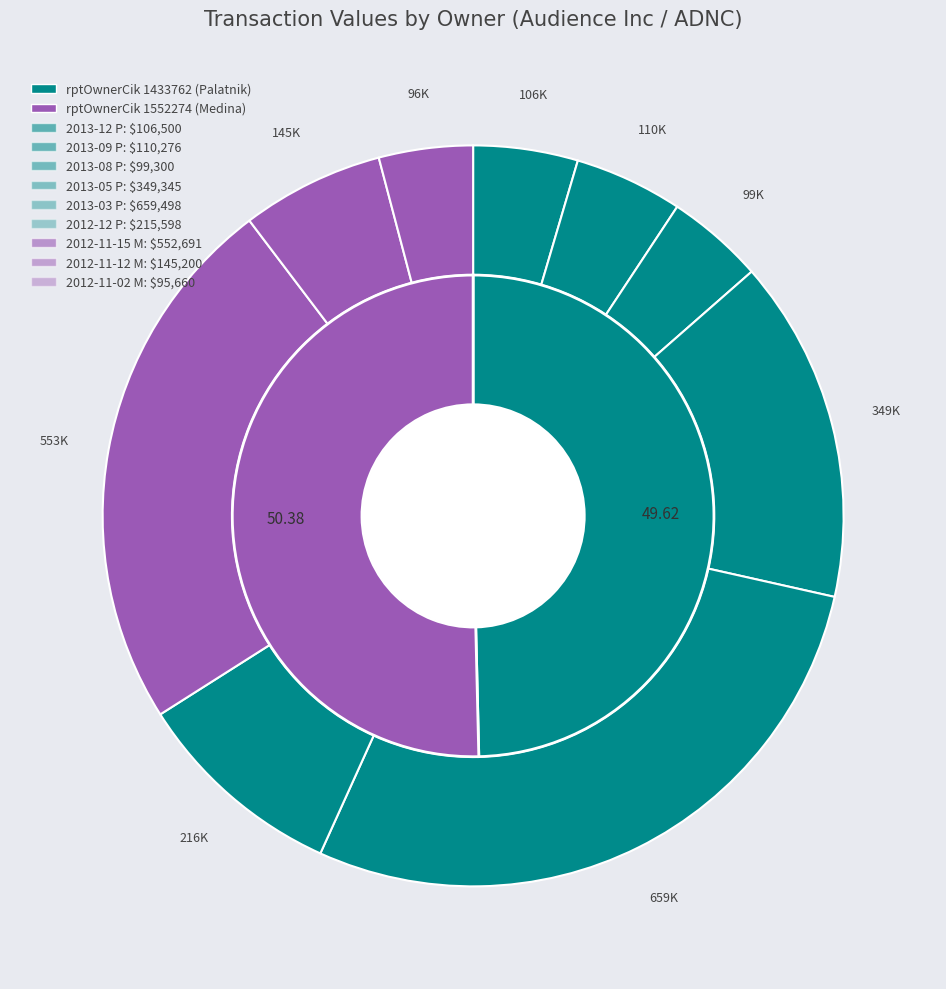

What is the change in value from Medina 2012-11-15 to Medina 2012-11-02?

-457031